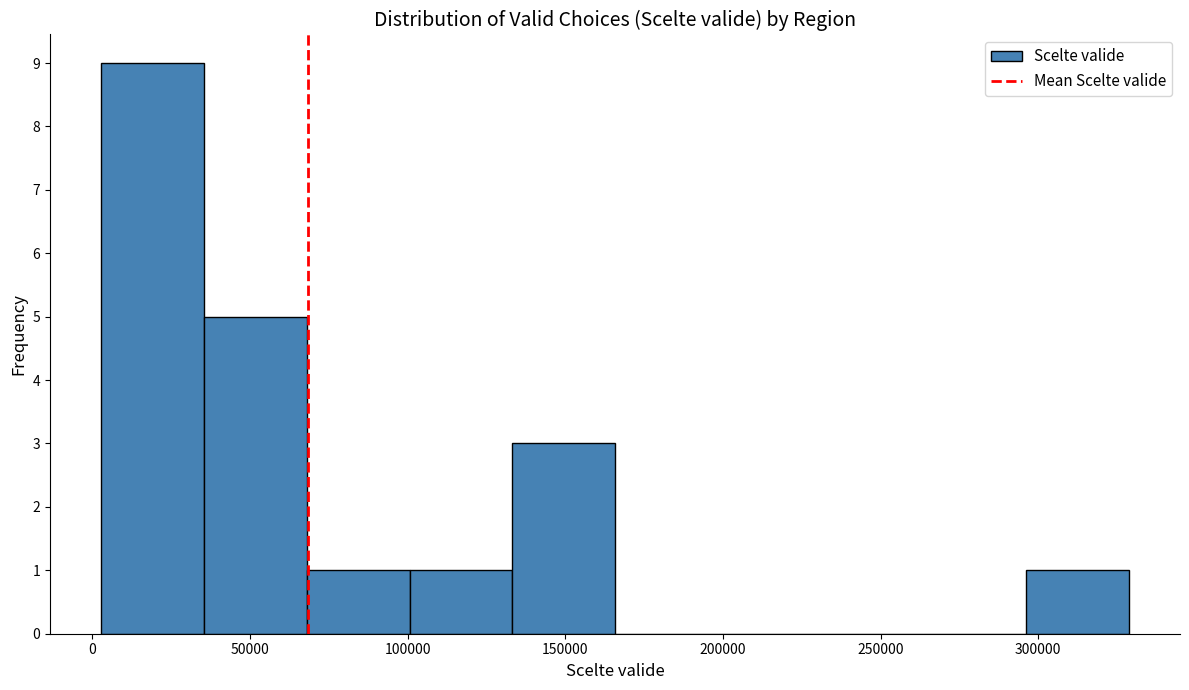

Reading left to right, transcribe this chart: for each bar, give the range it covers on the x-axis and its height. Neither the bar edges nor the heights are printed on the chart, so give them approximately, as read against the axes.

5000 to 35000: 9
35000 to 70000: 5
70000 to 100000: 1
100000 to 135000: 1
135000 to 165000: 3
165000 to 200000: 0
200000 to 230000: 0
230000 to 265000: 0
265000 to 295000: 0
295000 to 330000: 1